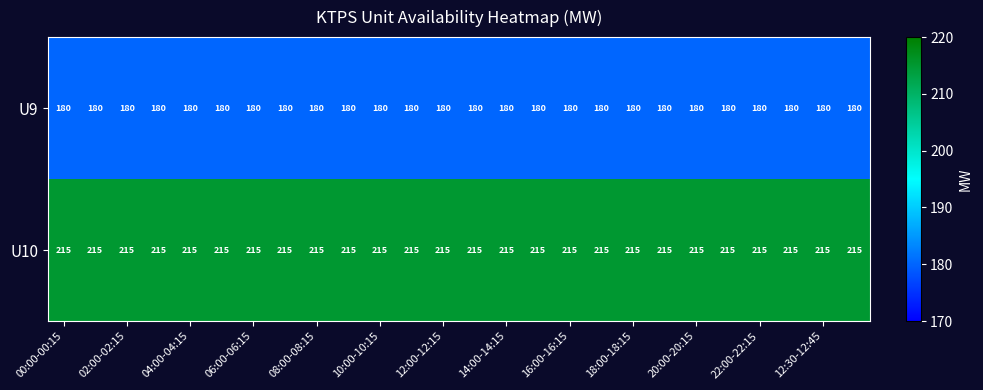

List the series in order of their overall mean, highest first.

U10, U9